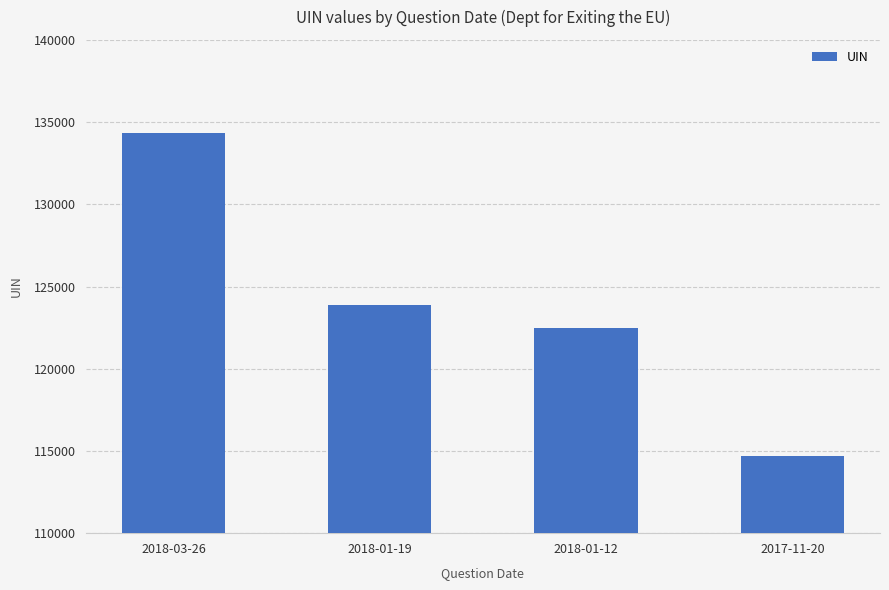

The value at 2018-03-26 is 223164. True or false?

False